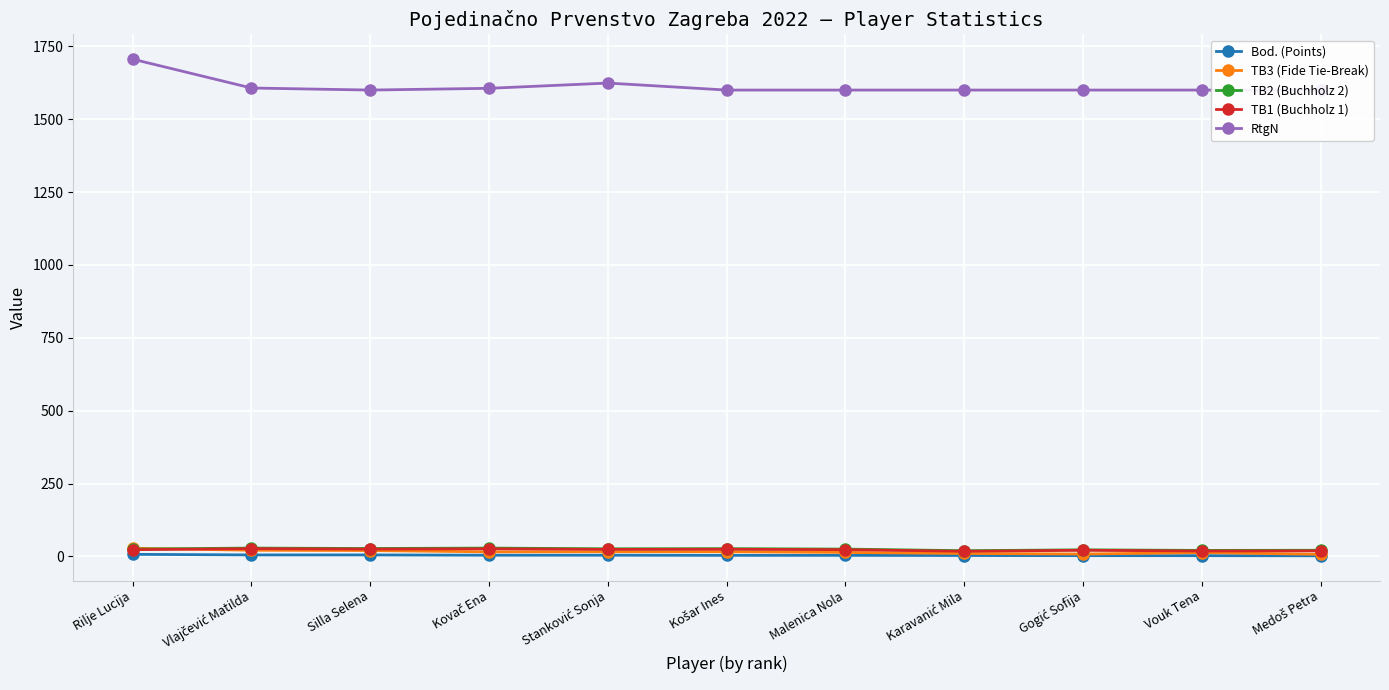

The value of TB1 (Buchholz 1) at Silla Selena is 25.0. True or false?

True